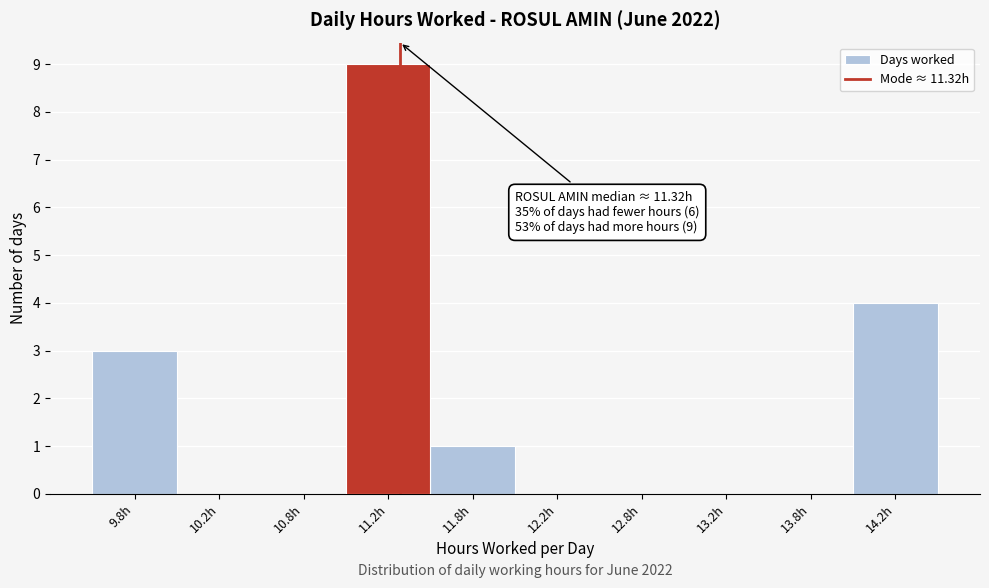

Which range on the x-axis has the tallest bar?

11.0 to 11.5